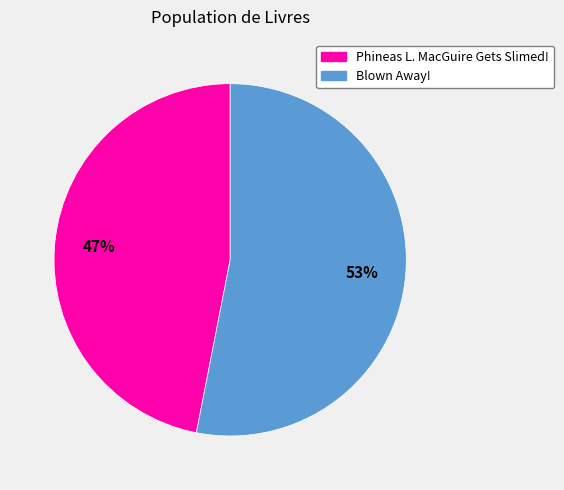

Does any single category account for the majority?

Yes